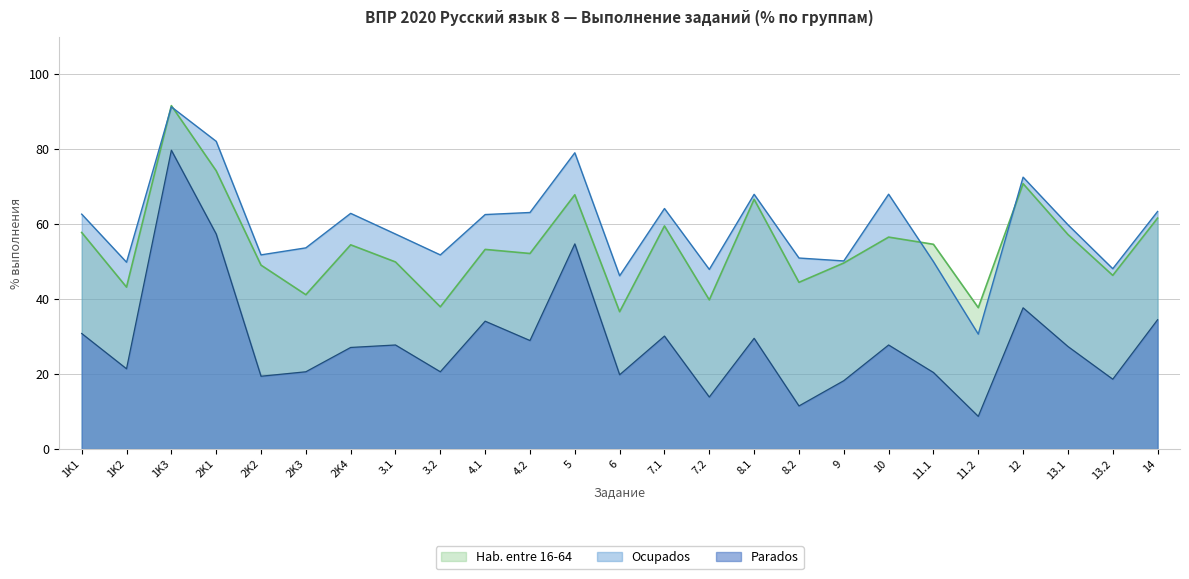

Which series has the largest total across all categories?

Ocupados